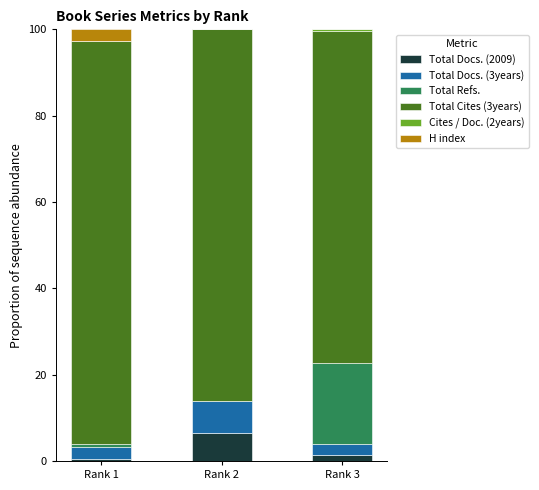

The Total Docs. (2009) series shows 6.4 at Rank 2. True or false?

True